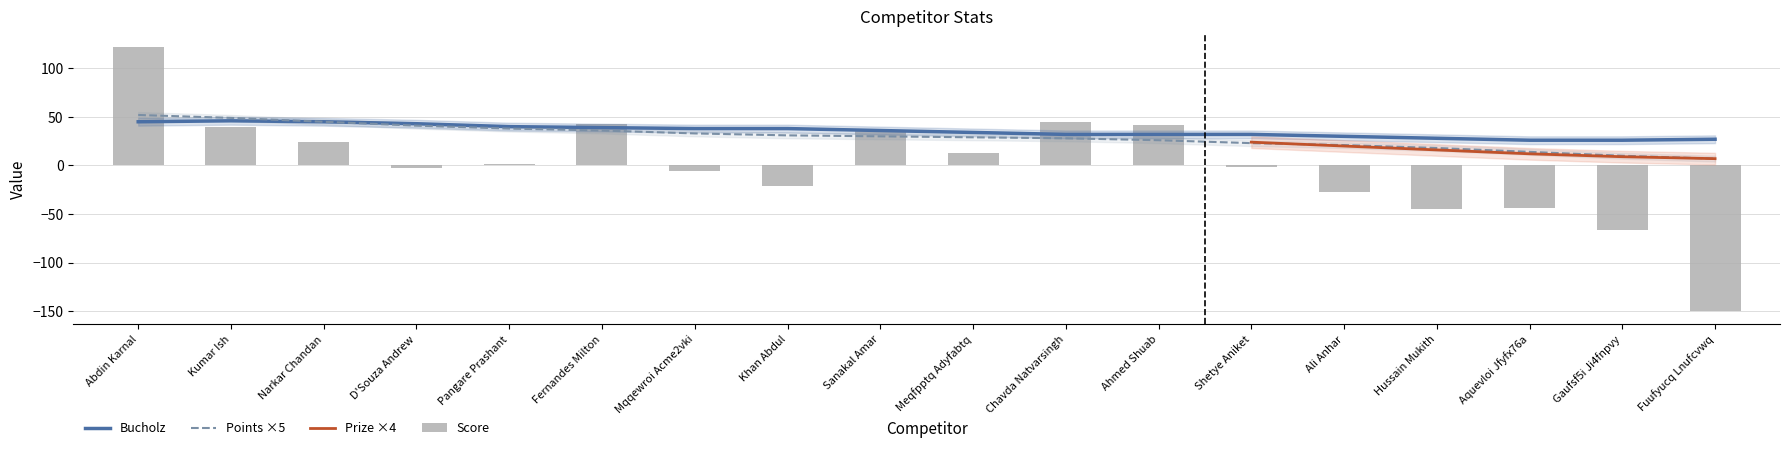

What is the value of the Score bar at the 9th from the left?

35